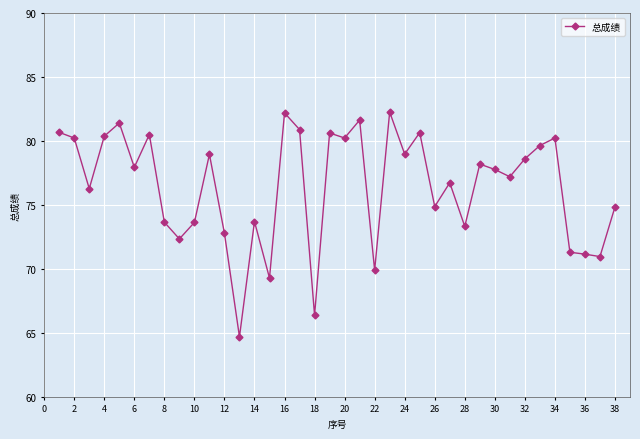

What is the sum of all values?

2904.9